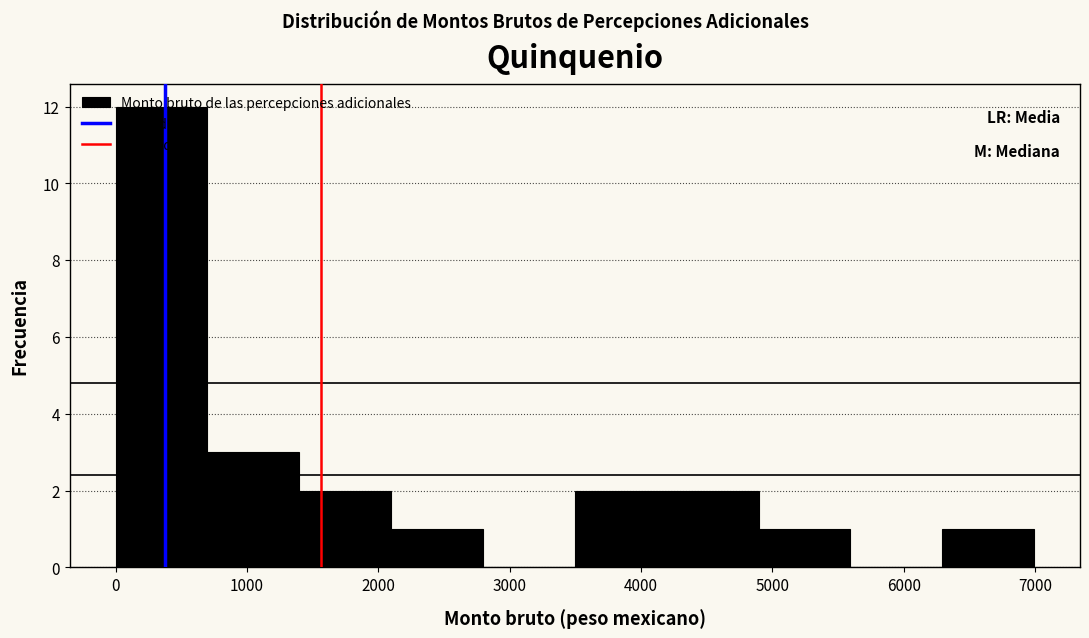

How tall is the bar that spans 2100 to 2800 on the x-axis? Neither the bar edges nor the heights are printed on the chart, so give them approximately, as read against the axes.

1